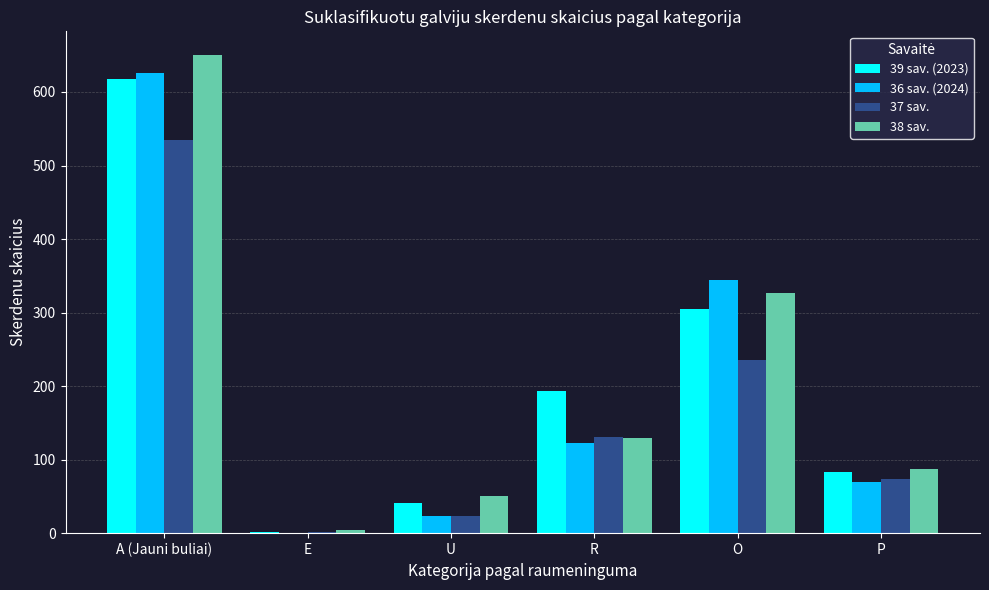

How many groups of bars are there?

6